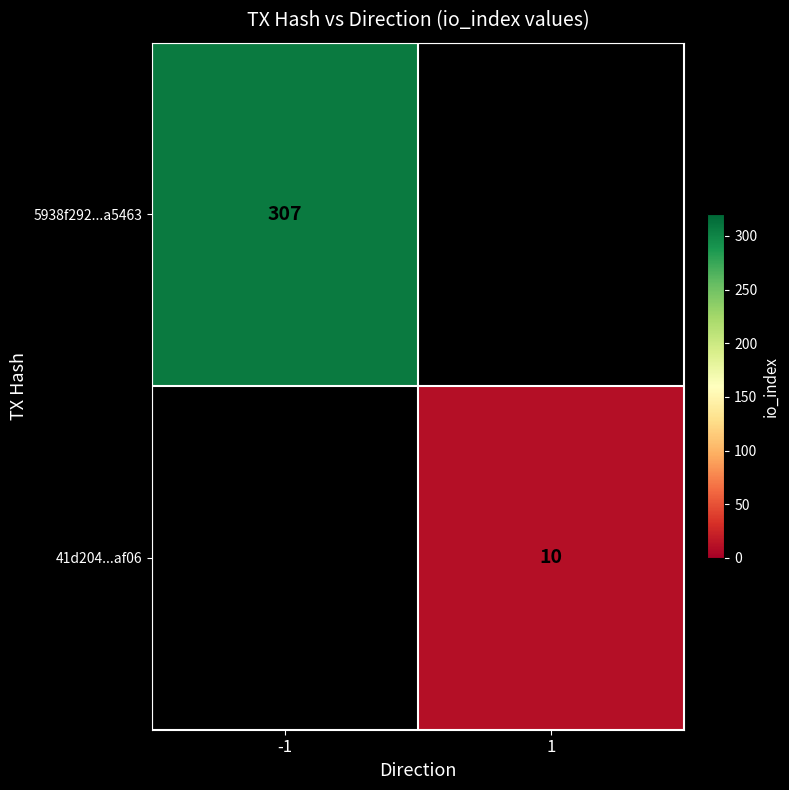

Count the number of categories in the chart.

2